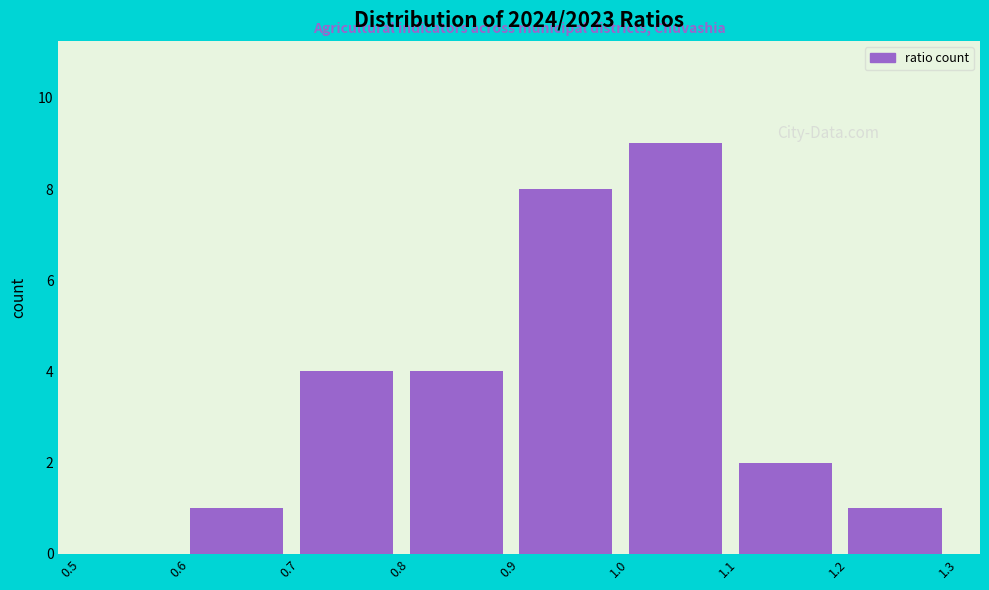

Reading left to right, transcribe this chart: for each bar, give the range it covers on the x-axis and its height. The values are not printed on the chart, so give them approximately, as read against the axis.

0.5 to 0.6: 0
0.6 to 0.7: 1
0.7 to 0.8: 4
0.8 to 0.9: 4
0.9 to 1.0: 8
1.0 to 1.1: 9
1.1 to 1.2: 2
1.2 to 1.3: 1